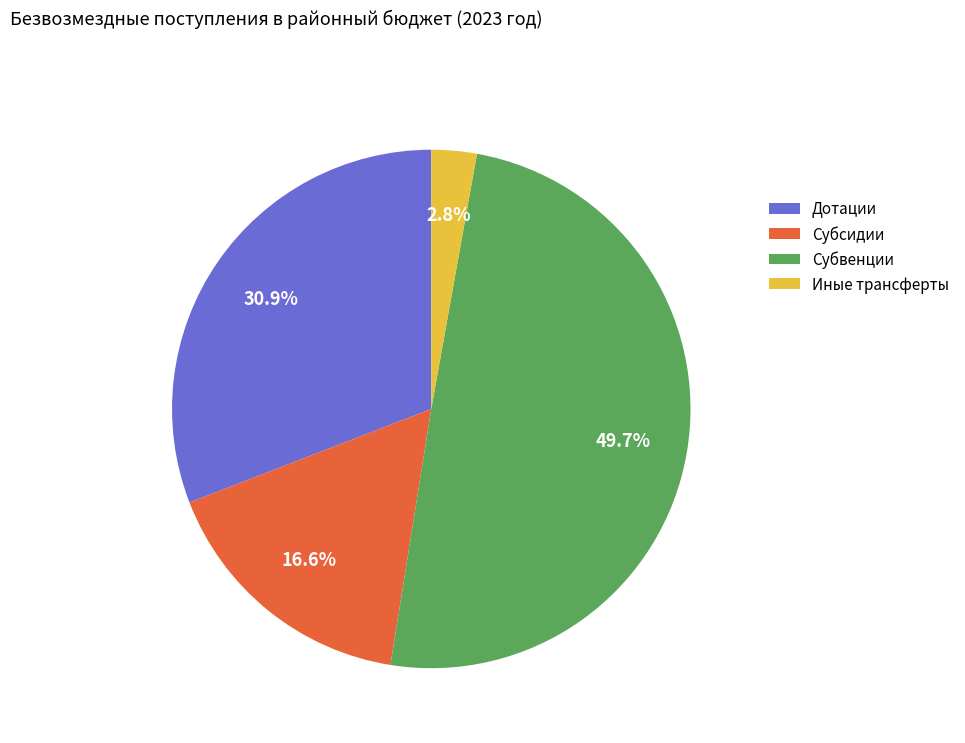

Which has a higher value, Дотации or Субсидии?

Дотации